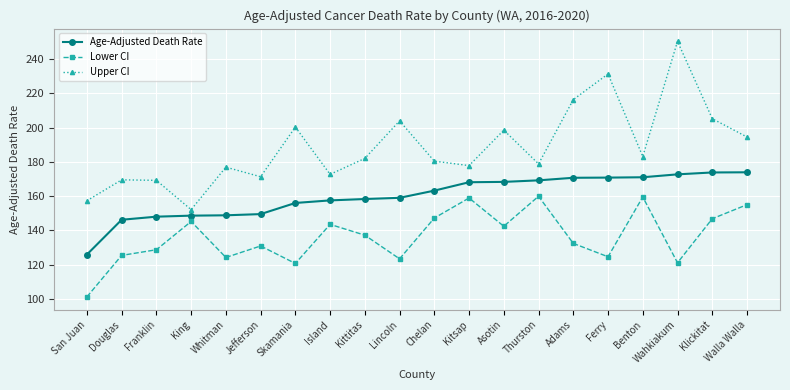

The value of Age-Adjusted Death Rate at King is 200.2. True or false?

False